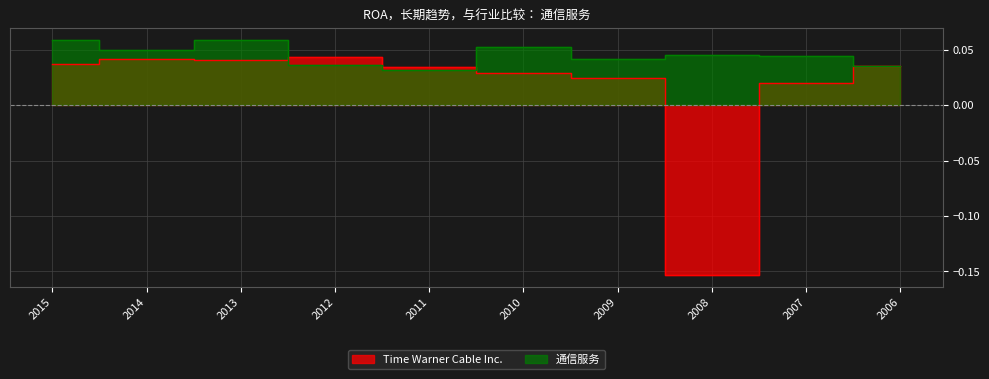

List the series in order of their peak value, lowest first.

Time Warner Cable Inc., 通信服务